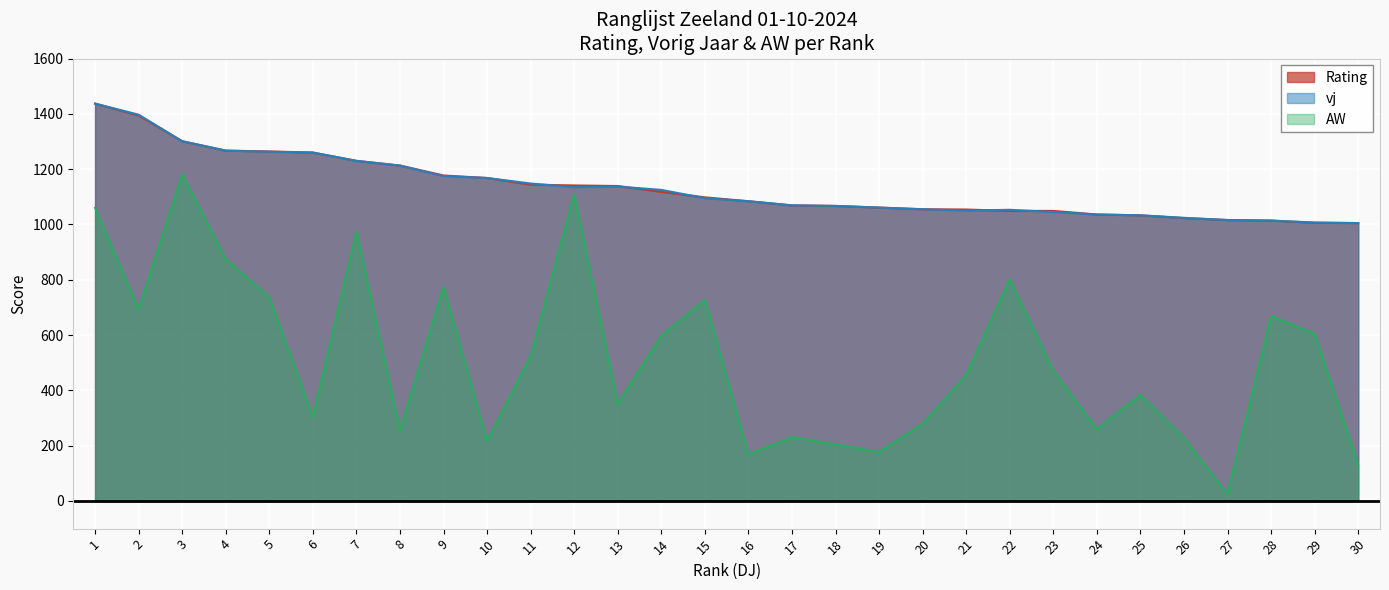

At which label is Rating closest to 1221?

8